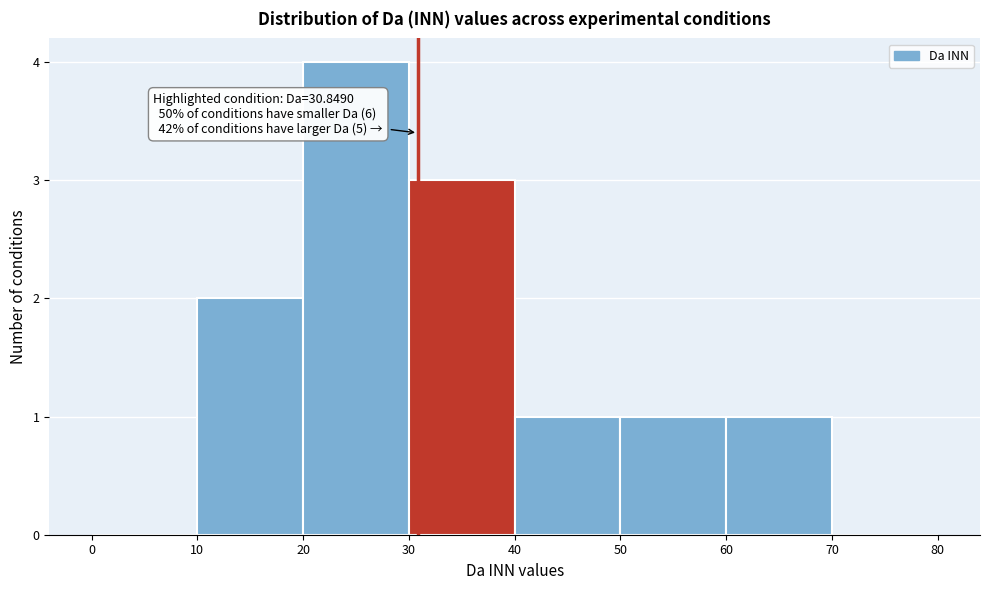

Over which range of the x-axis is the bar tallest?

20 to 30